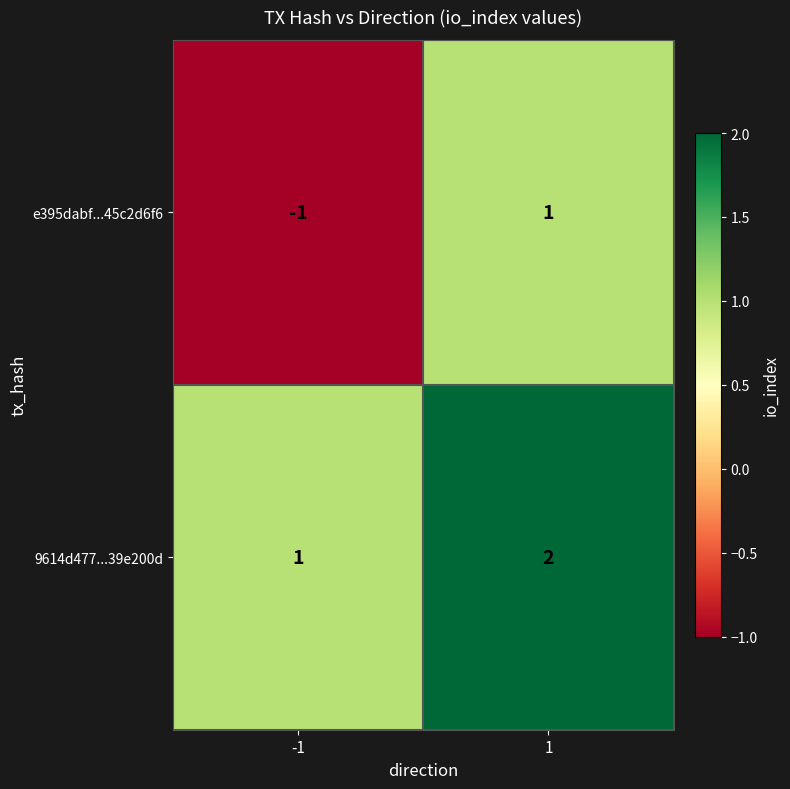

What is the sum of the 9614d477...39e200d values at -1 and 1?

3